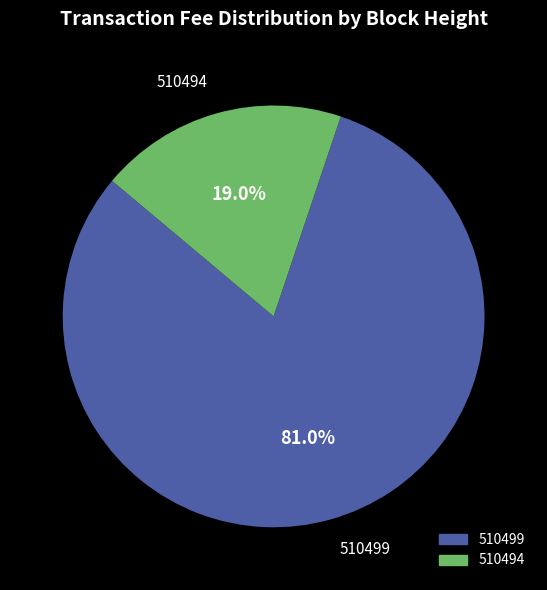

To the nearest percent, what percentage of the pie is 510499?

81%